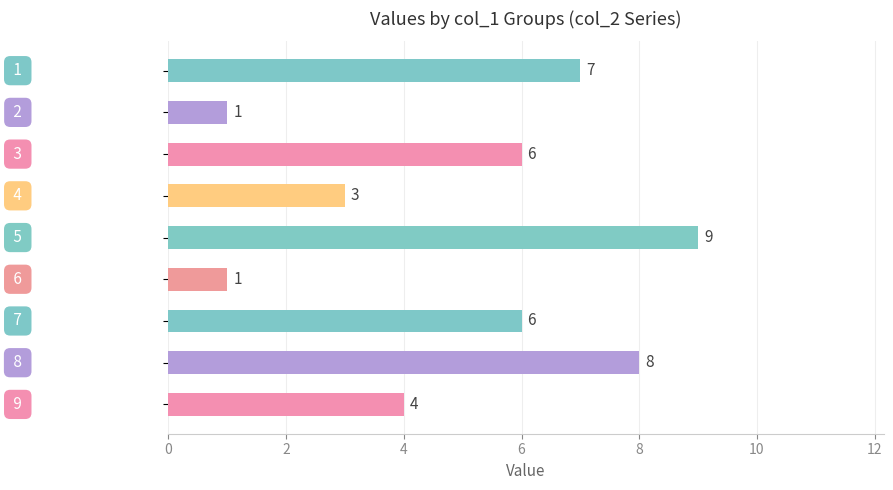

Reading top to bottom, list all the values displayed in this chart.

7	1	6	3	9	1	6	8	4